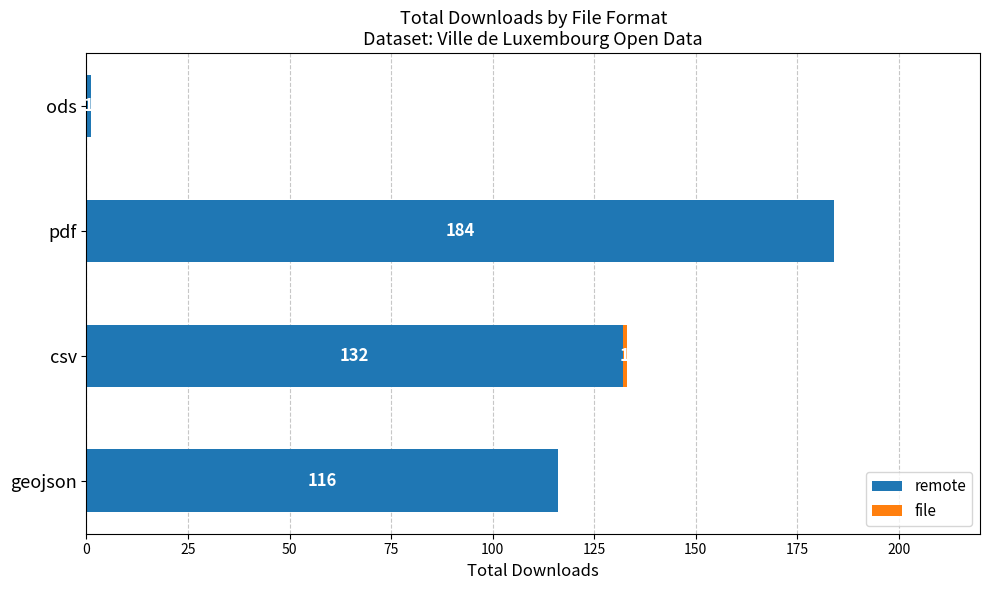

What is the sum of the remote values at pdf and csv?

316